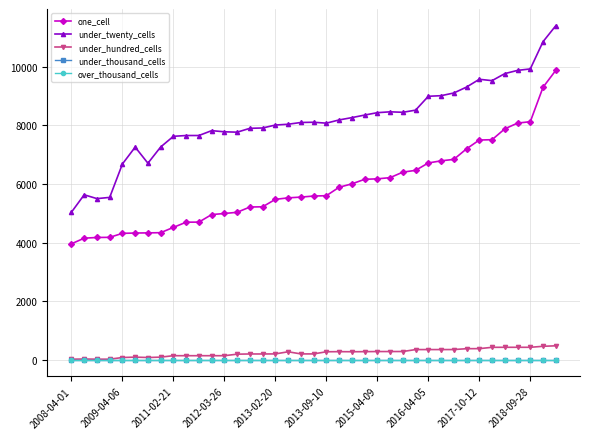

Which category has the lowest value in the one_cell series?

2008-04-01